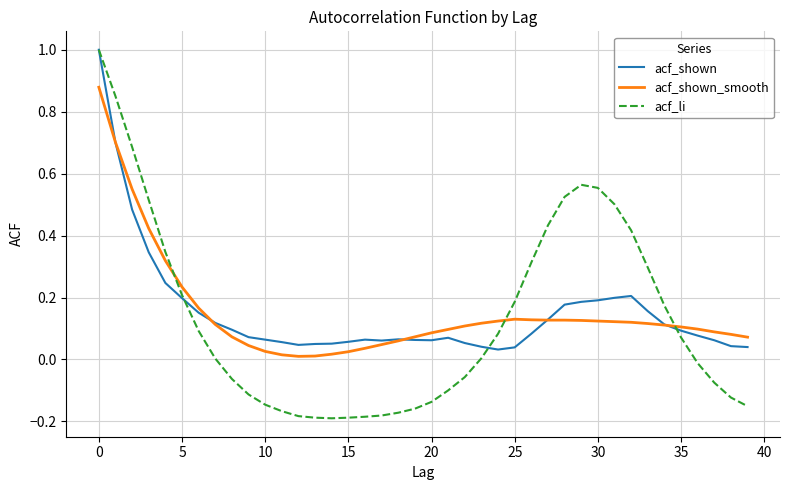

Which series has the largest range (max minus min)?

acf_li